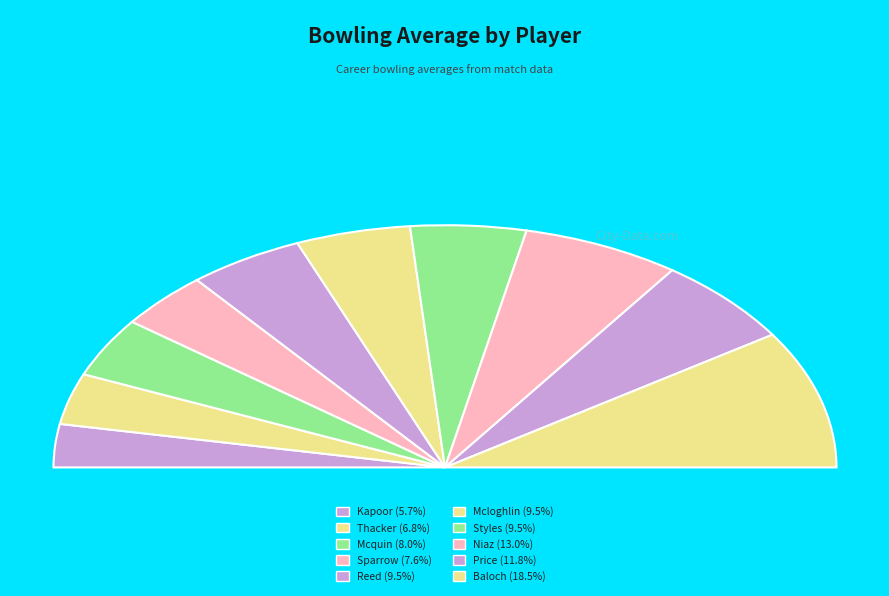

Combined, what portion of the pie is McQUIN, James and KAPOOR, Chandon?

13.7%